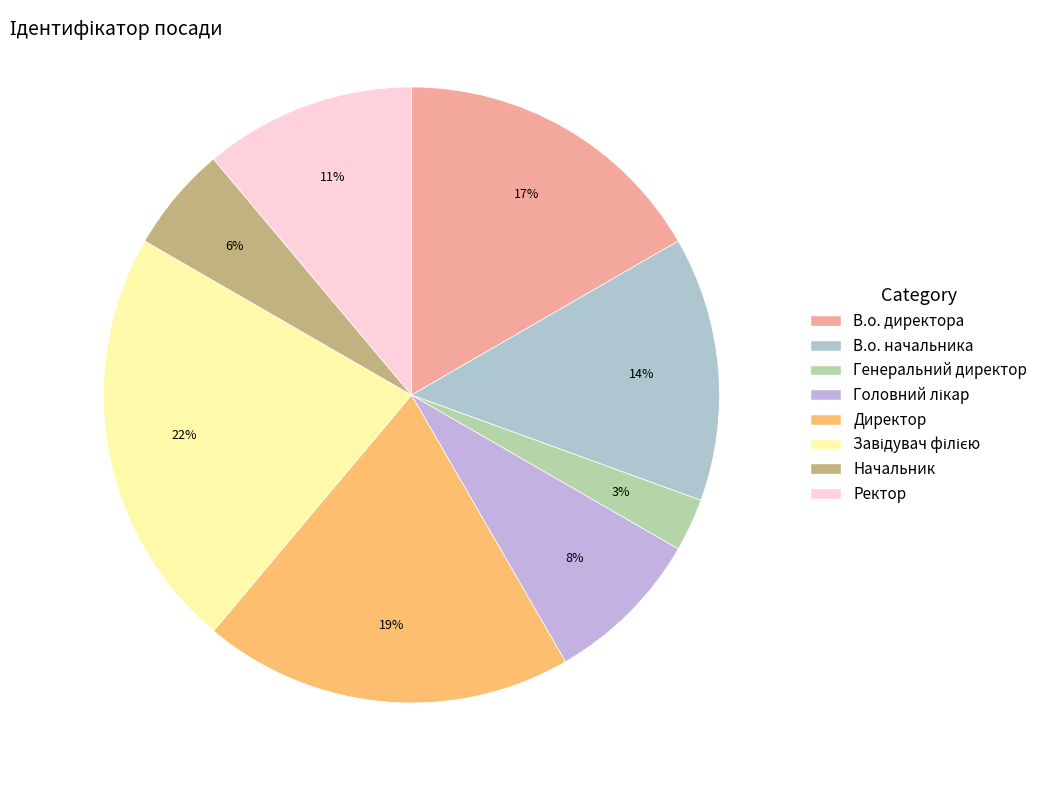

How many segments does this pie chart have?

8